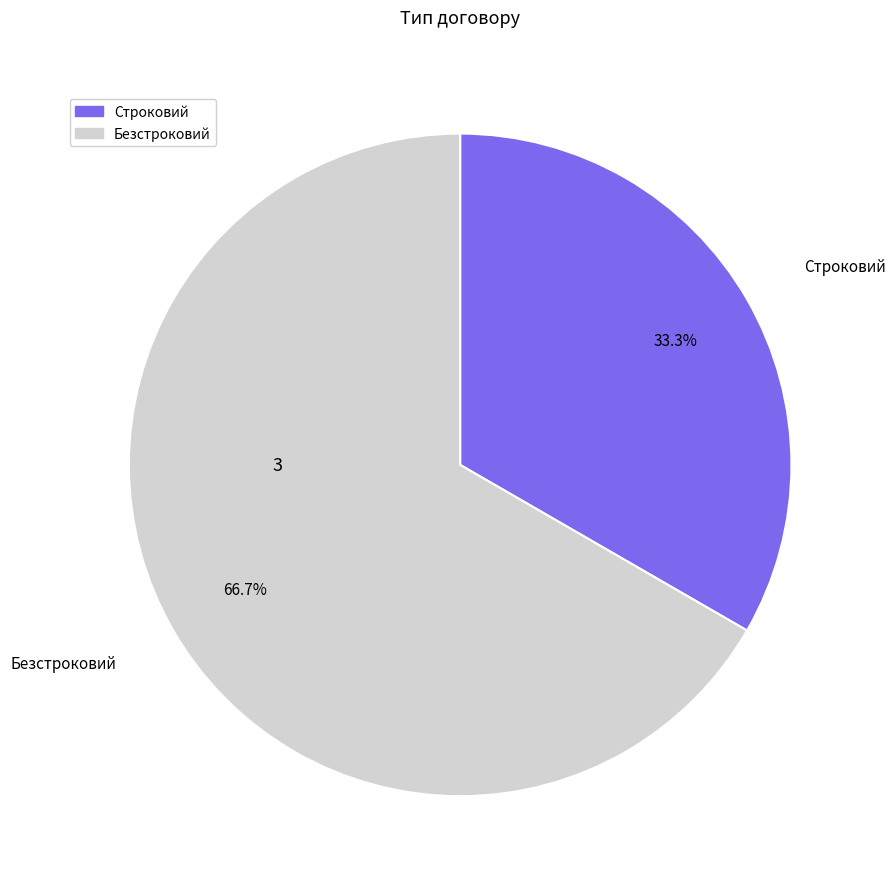

Is the sum of Безстроковий and Строковий greater than half?

Yes